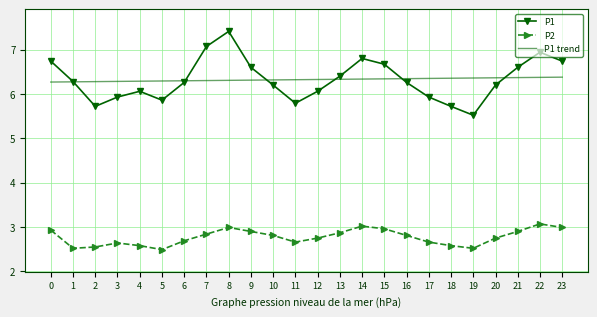

What is the sum of all P2 values?

66.5